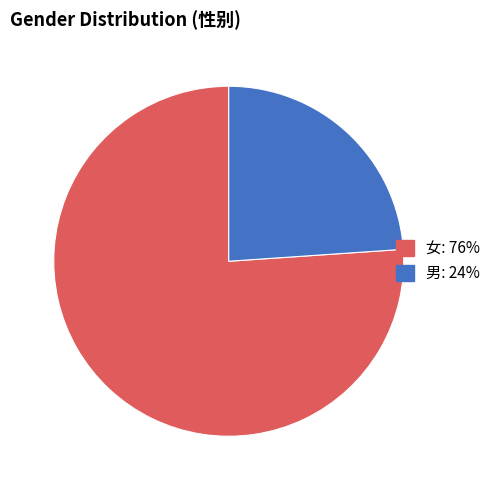

Combined, do 男 and 女 account for over 50%?

Yes